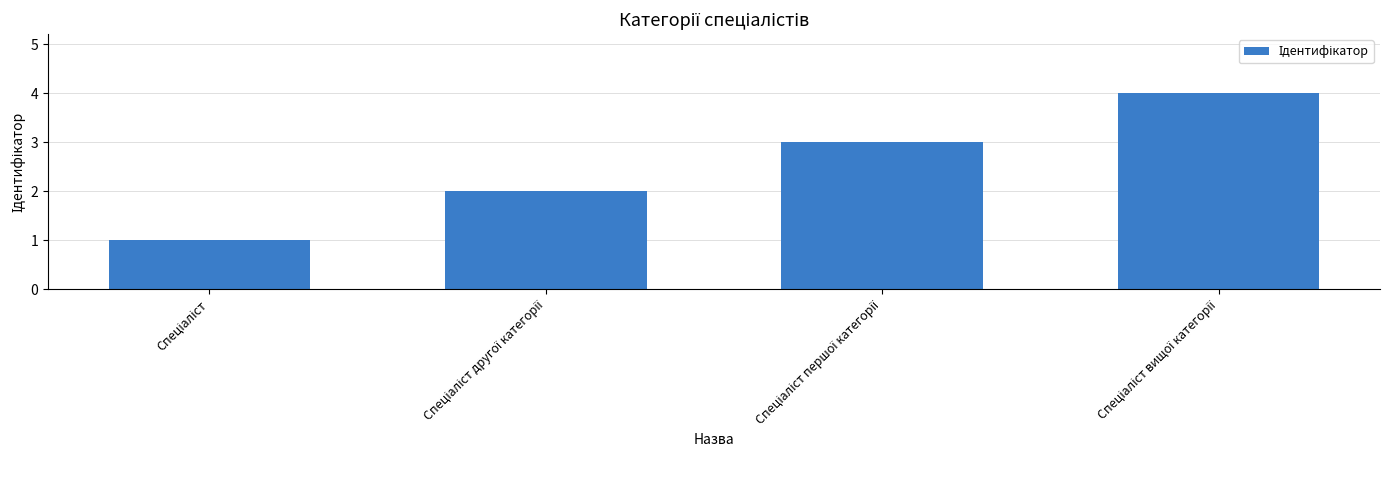

What is the sum of all values?

10